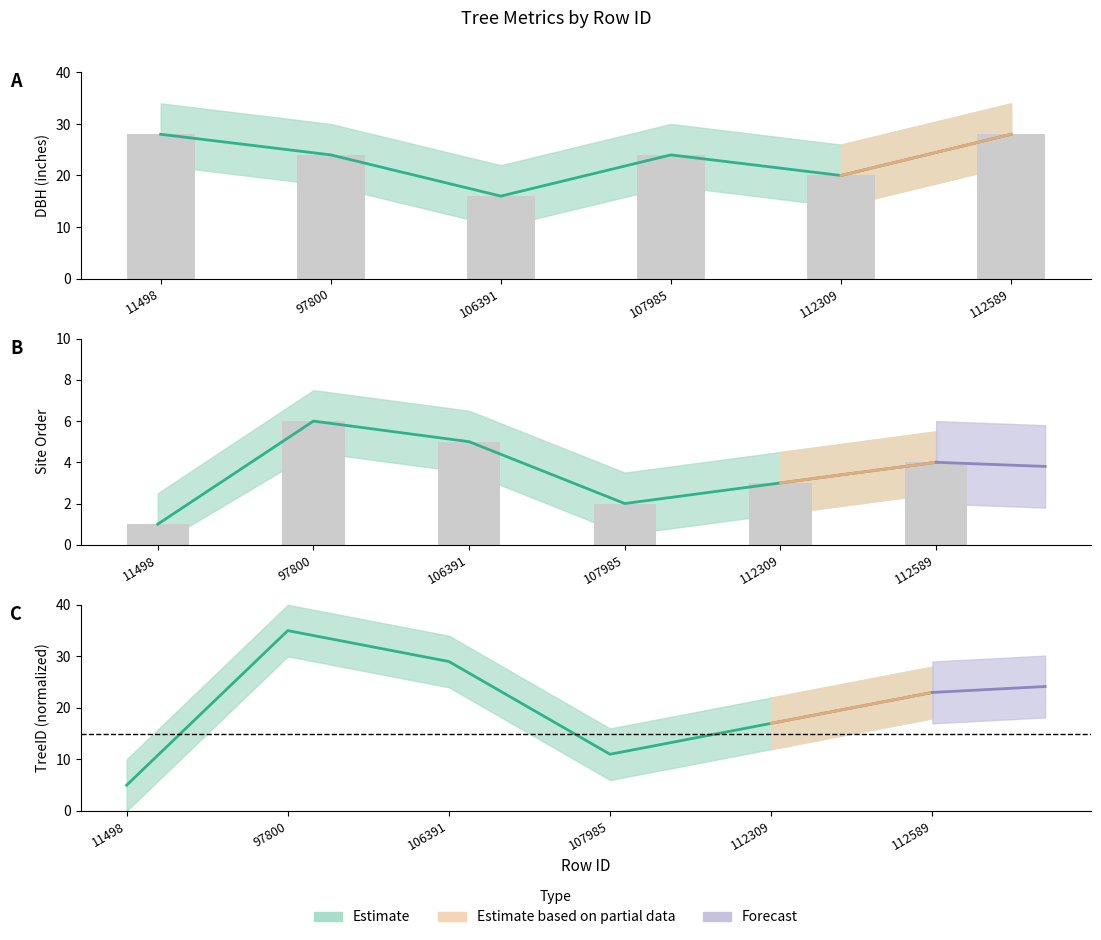

Does the chart contain stacked bars?

No